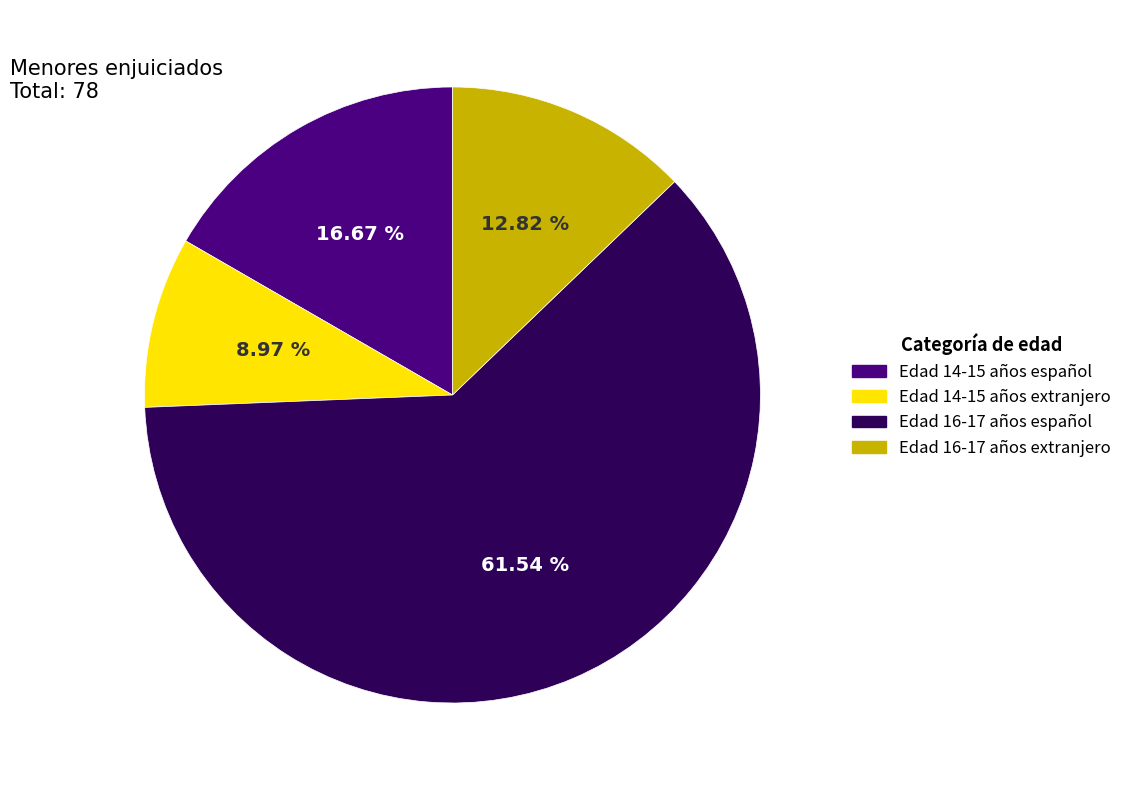

To the nearest percent, what is the difference between the Edad 14-15 años extranjero and Edad 16-17 años extranjero slice percentages?

4%